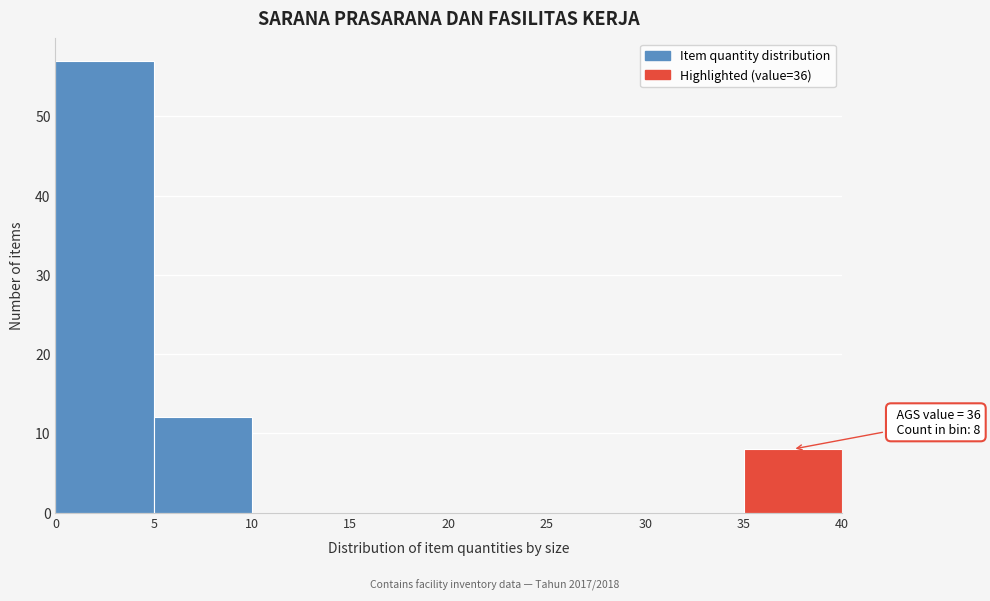

Which range on the x-axis has the tallest bar?

0 to 5